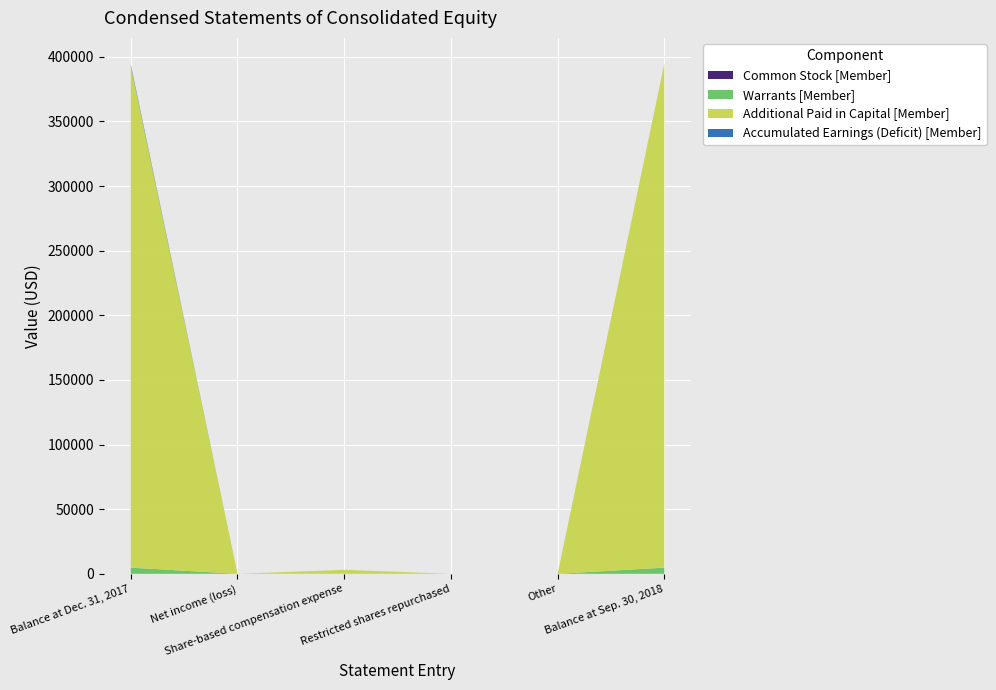

Reading left to right, extract all data points from this chart.

Common Stock [Member]: 3	0	0	0	0	3
Warrants [Member]: 4788	0	0	0	0	4788
Additional Paid in Capital [Member]: 387856	0	3090	-815	9	390140
Accumulated Earnings (Deficit) [Member]: 1286	-24638	0	0	0	-23352